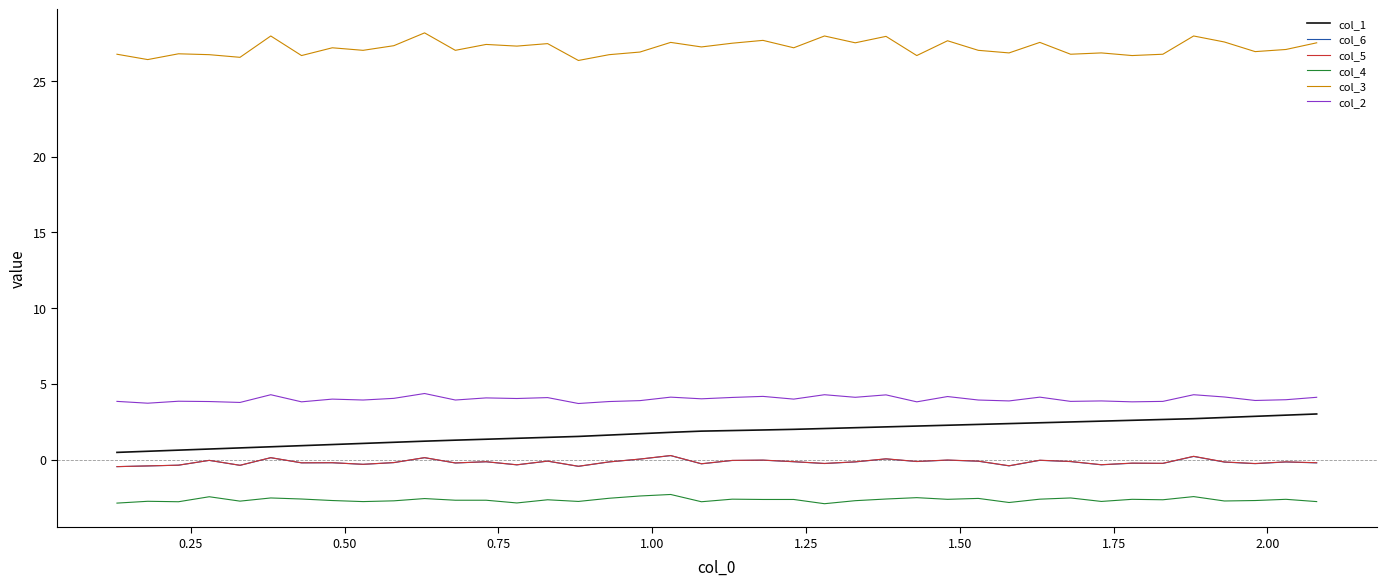

Which series has the largest total across all categories?

col_3